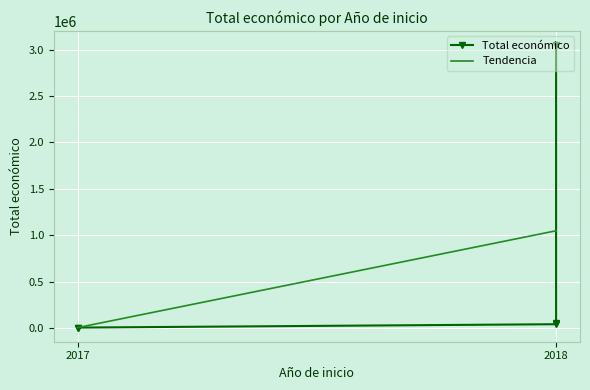

At which category does the chart reach its minimum across all series?

2017